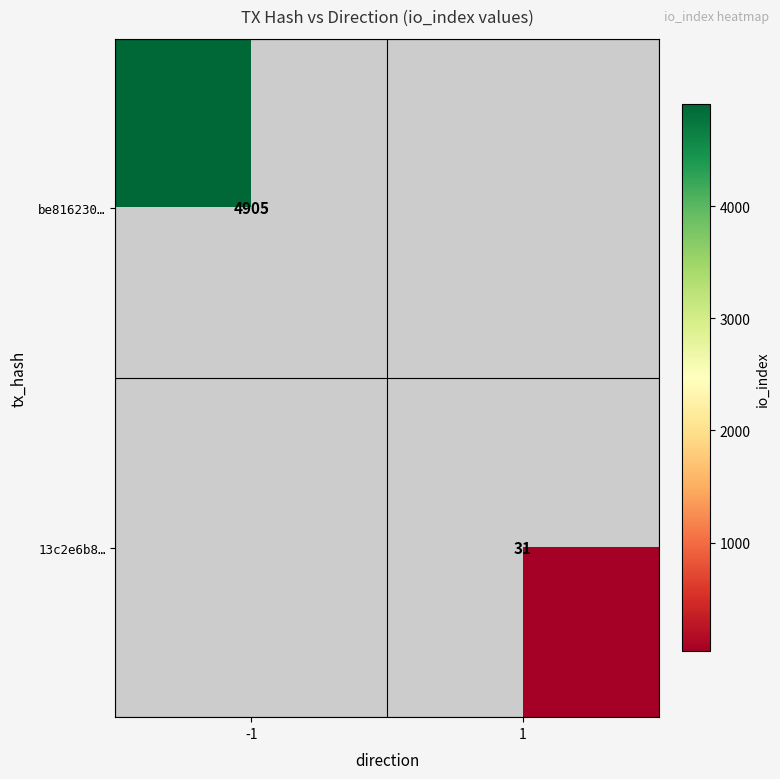

The value of 13c2e6b8… at 1 is 31. True or false?

True